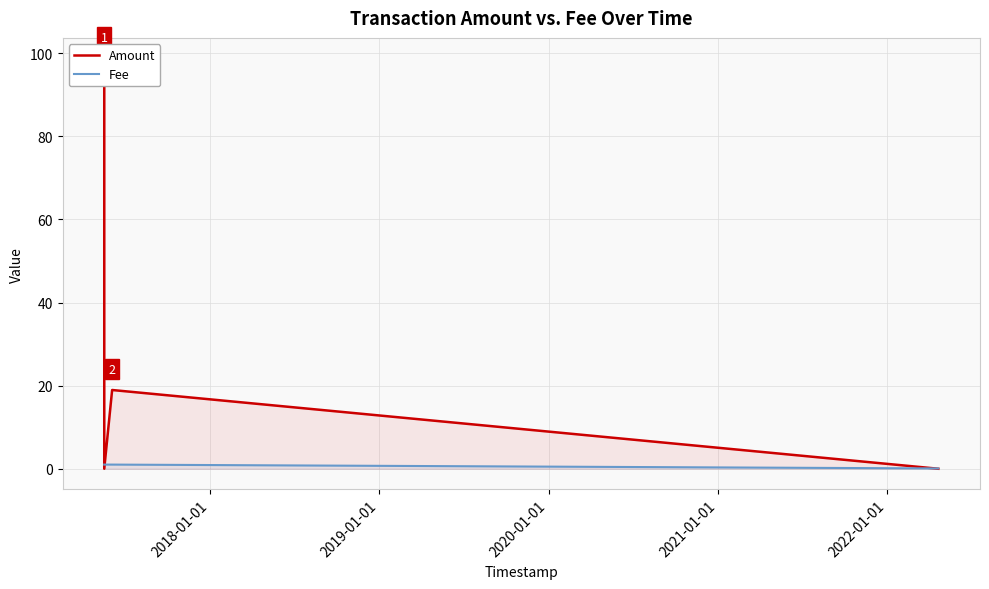

What is the sum of the Amount values at 2022-01-01 and 2018-01-01?

98.8